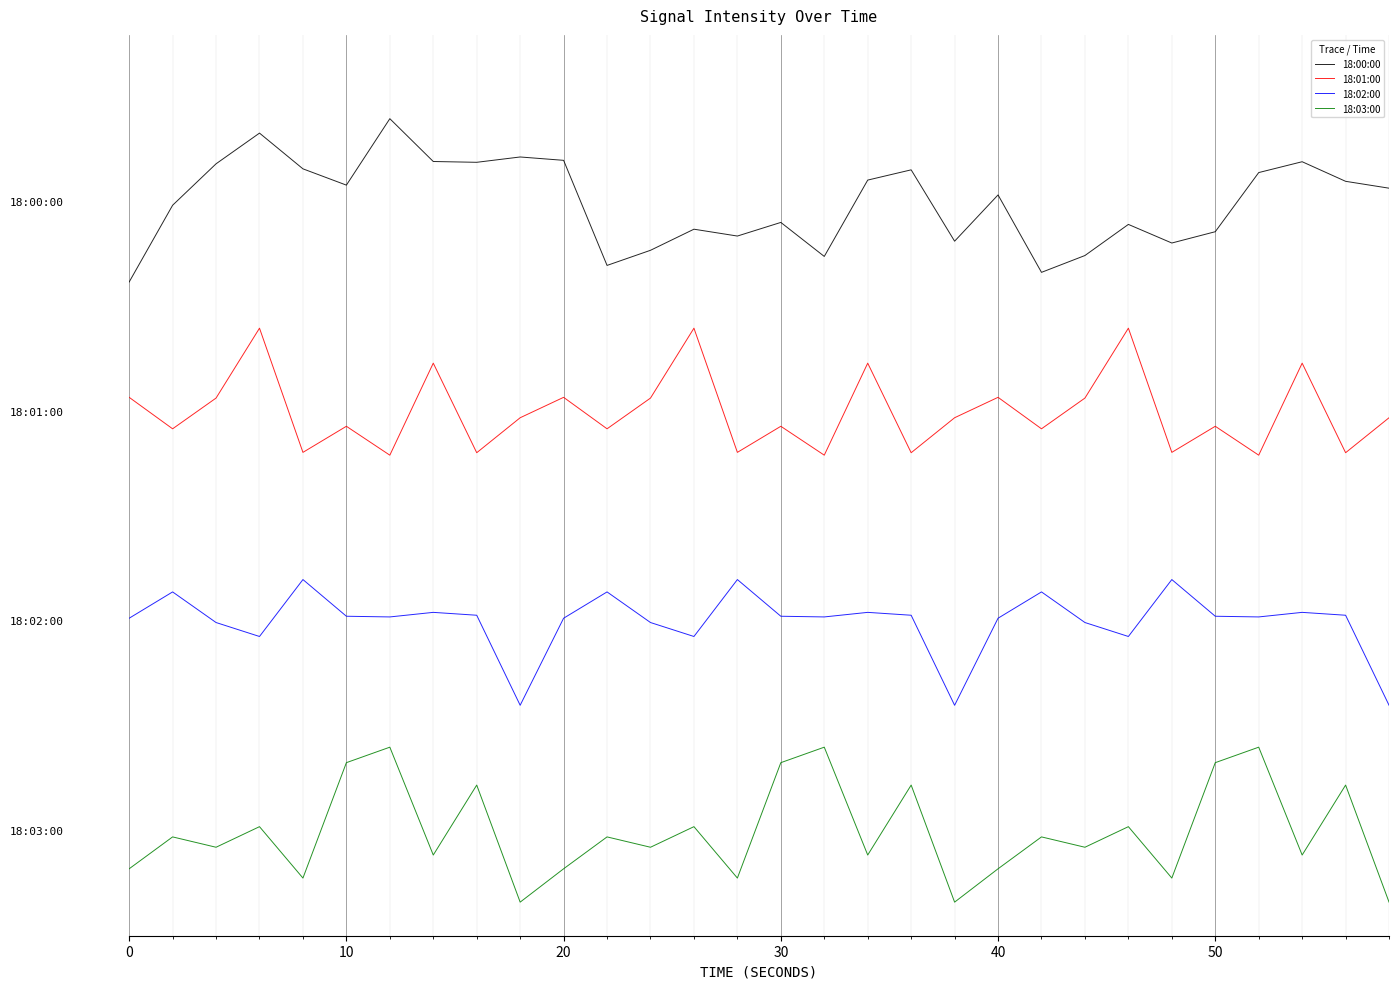

What are all the series names shown in the legend?

18:00:00, 18:01:00, 18:02:00, 18:03:00